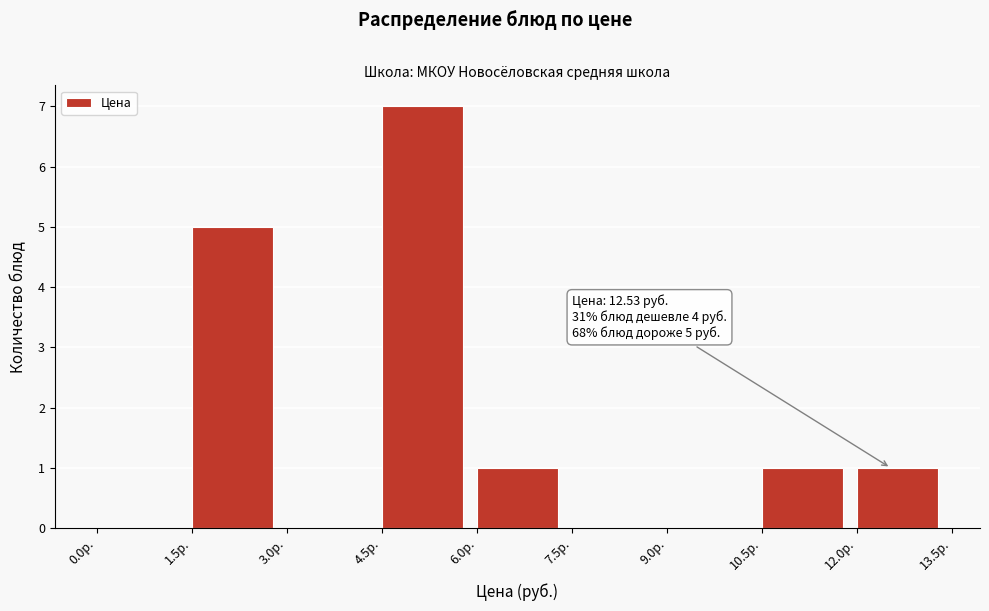

Over which range of the x-axis is the bar tallest?

4.5 to 6.0